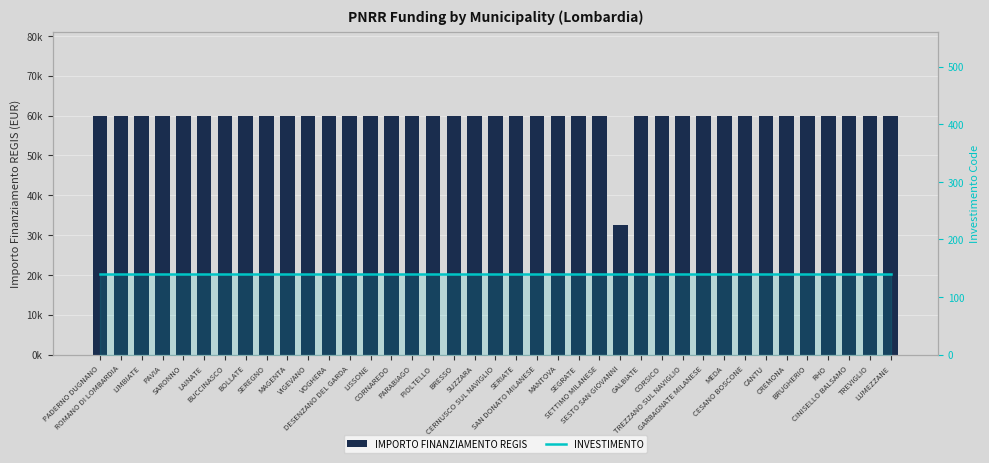

At how many categories does at least one series exceed 54782?

38